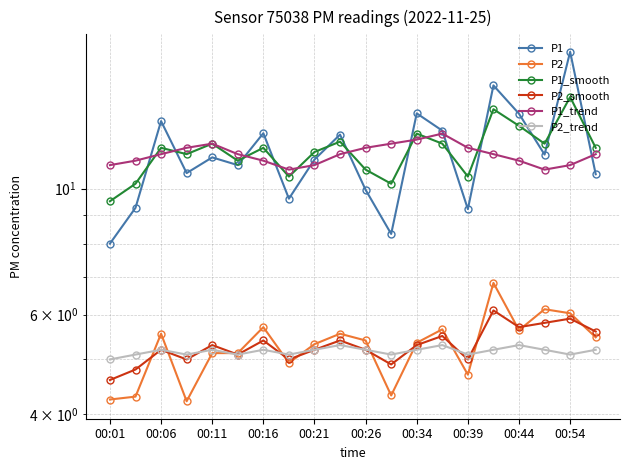

Is the value of P2_smooth at 15 greater than the value of P1 at 00:16?

No